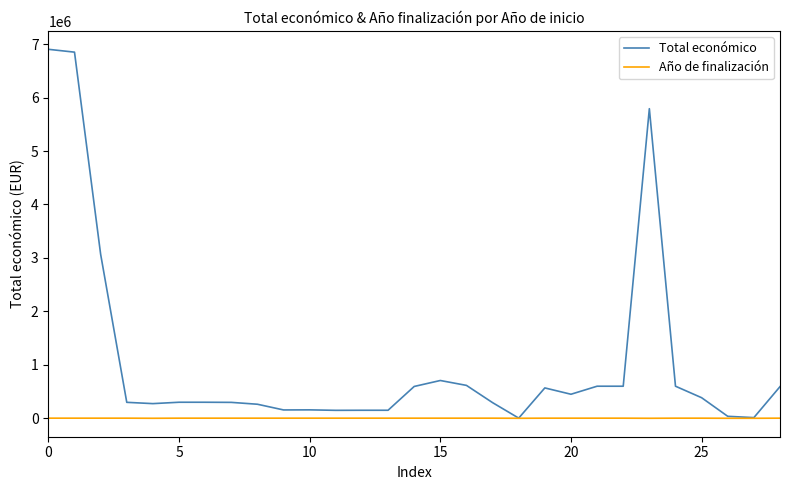

Rank the series by their average value, from lowest to highest.

Año de finalización, Total económico